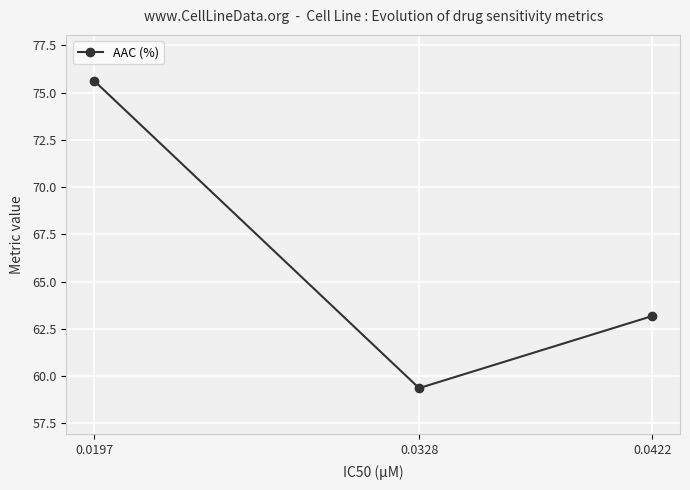

Is it true that the value at 0.0328 is 106.1?

False